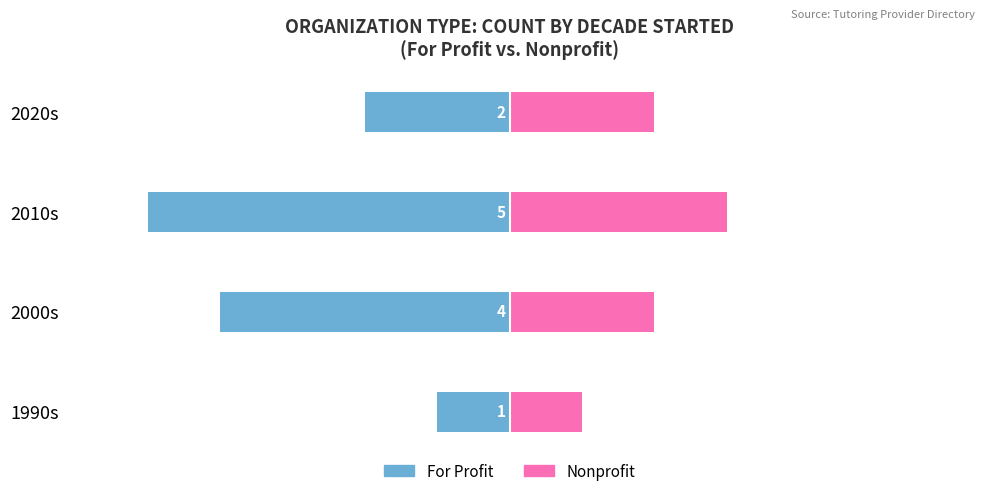

Is it true that For Profit equals 0 at 1990s?

False